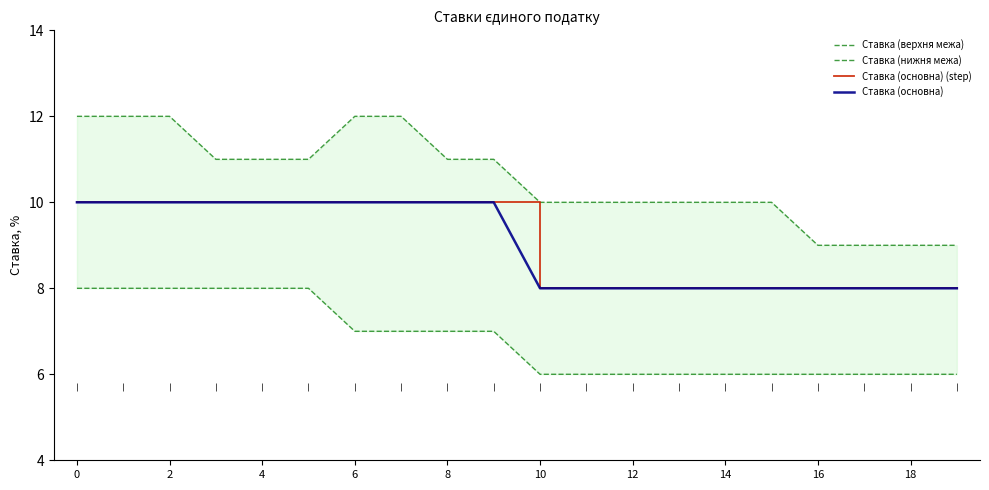

Reading left to right, extract all data points from this chart.

Ставка (верхня межа): 12	12	12	11	11	11	12	12	11	11	10	10	10	10	10	10	9	9	9	9
Ставка (нижня межа): 8	8	8	8	8	8	7	7	7	7	6	6	6	6	6	6	6	6	6	6
Ставка (основна) (step): 10	10	10	10	10	10	10	10	10	10	8	8	8	8	8	8	8	8	8	8
Ставка (основна): 10	10	10	10	10	10	10	10	10	10	8	8	8	8	8	8	8	8	8	8